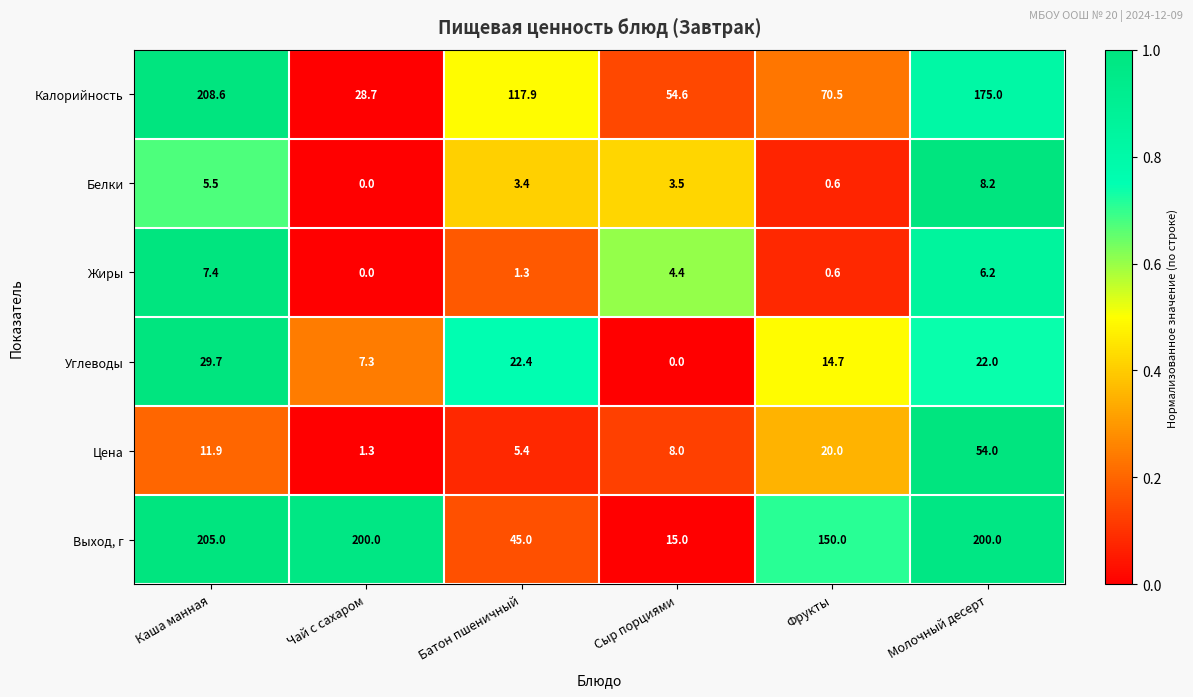

Rank the series by their maximum value, from lowest to highest.

Жиры, Белки, Углеводы, Цена, Выход, г, Калорийность